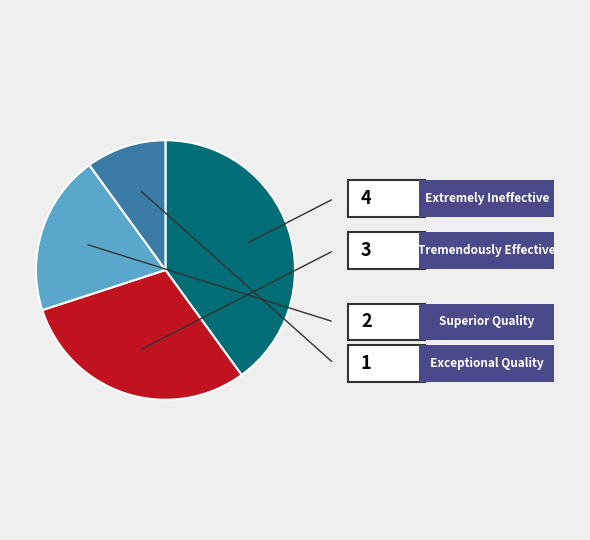

Is there a majority slice in this chart?

No